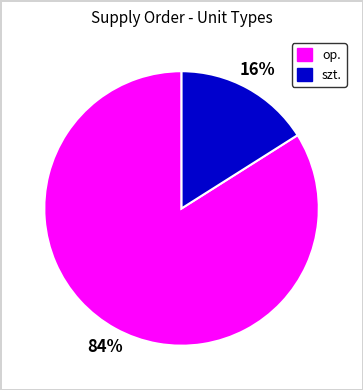

Does any single category account for the majority?

Yes